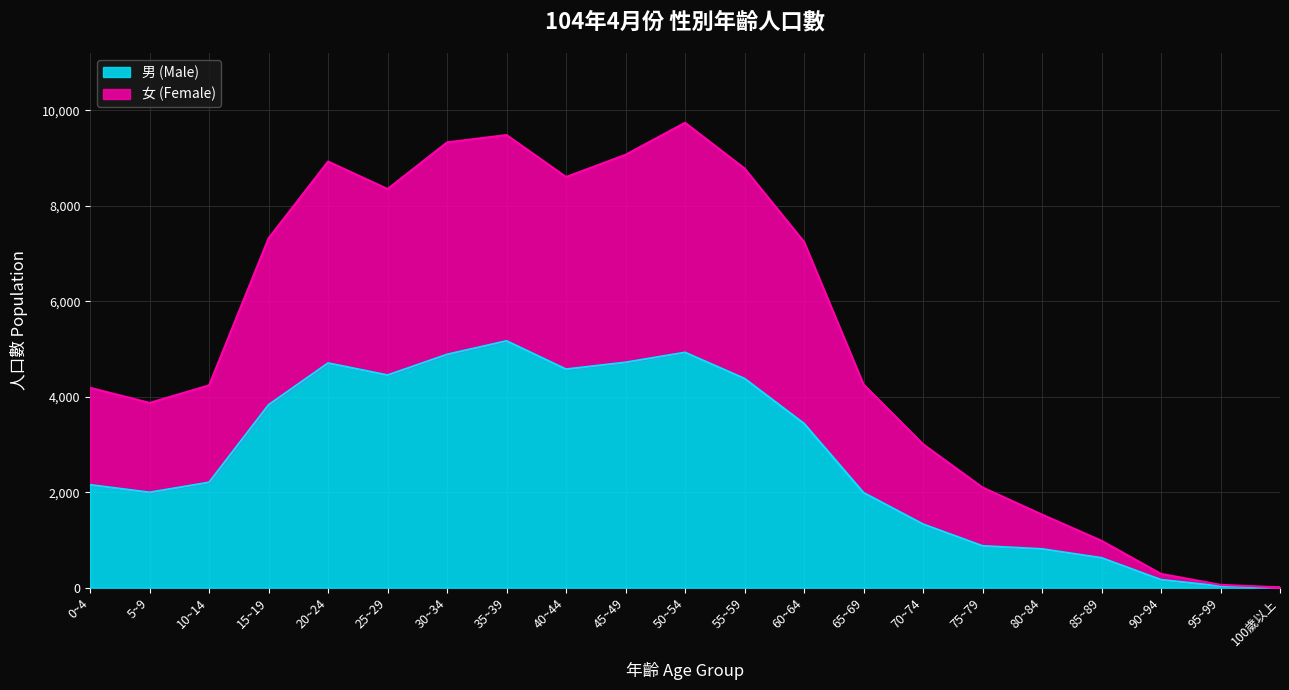

What is the highest value of the 男 (Male) series?

5168